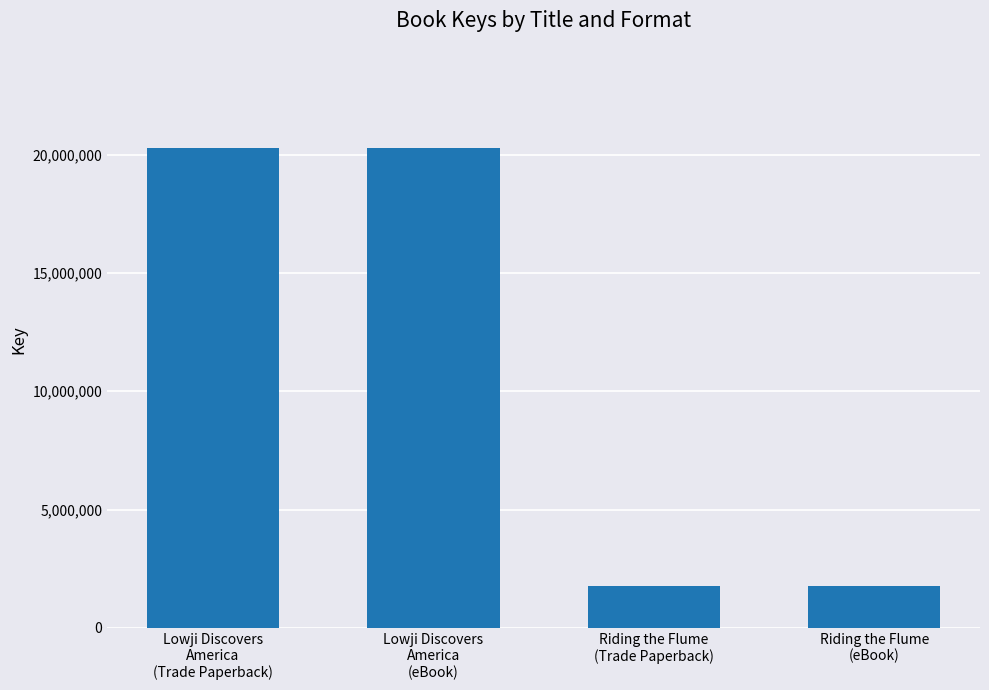

What is the change in value from Lowji Discovers
America
(Trade Paperback) to Riding the Flume
(Trade Paperback)?

-18500563